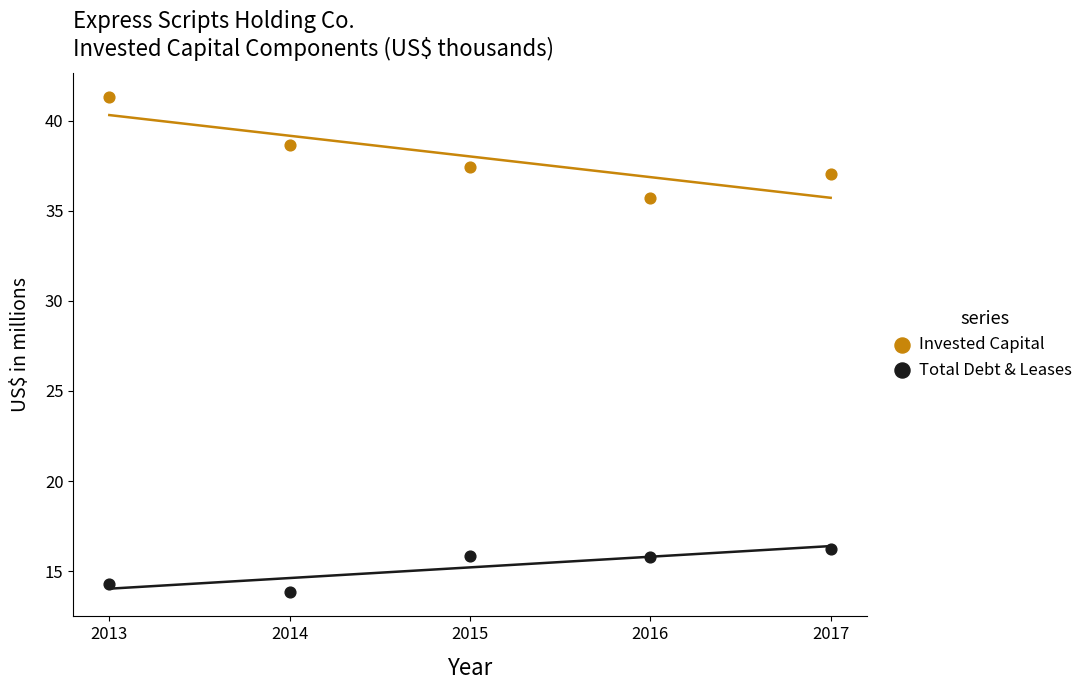

Which series contains the highest Y value?

Invested Capital